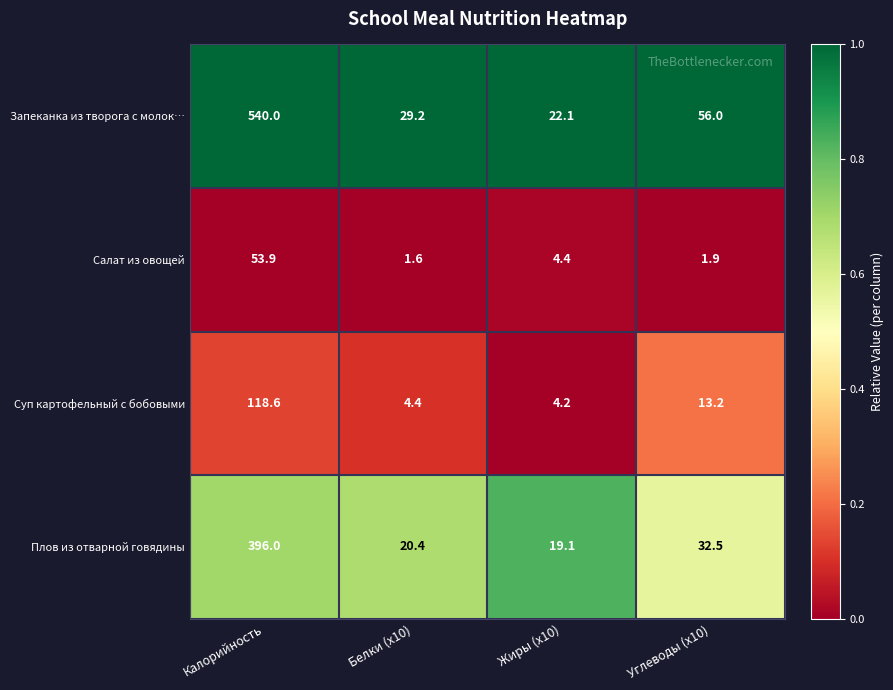

At Калорийность, list the series in order from smallest to largest.

Салат из овощей, Суп картофельный с бобовыми, Плов из отварной говядины, Запеканка из творога с молок…